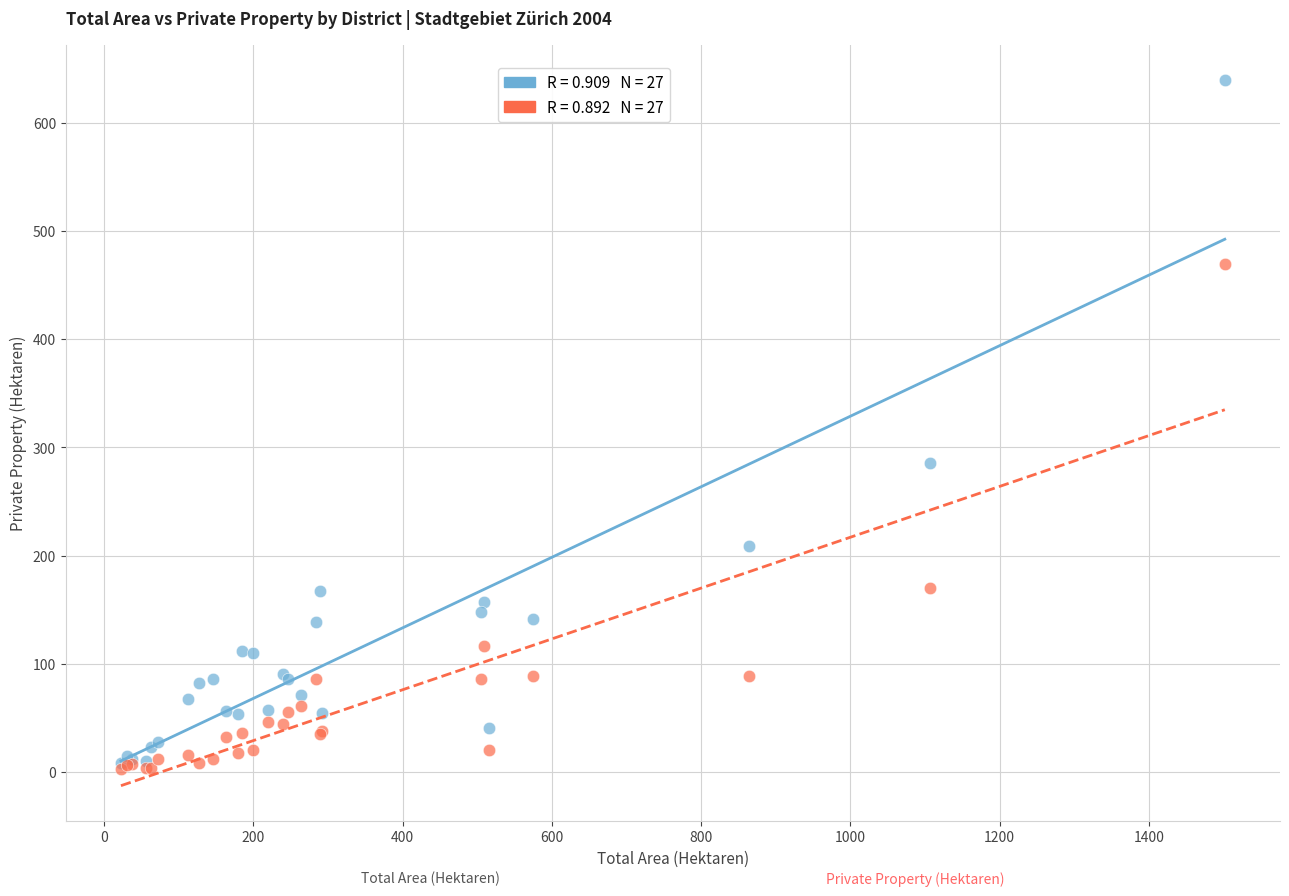

Across all series, what Y value is closest to 321?

285.8